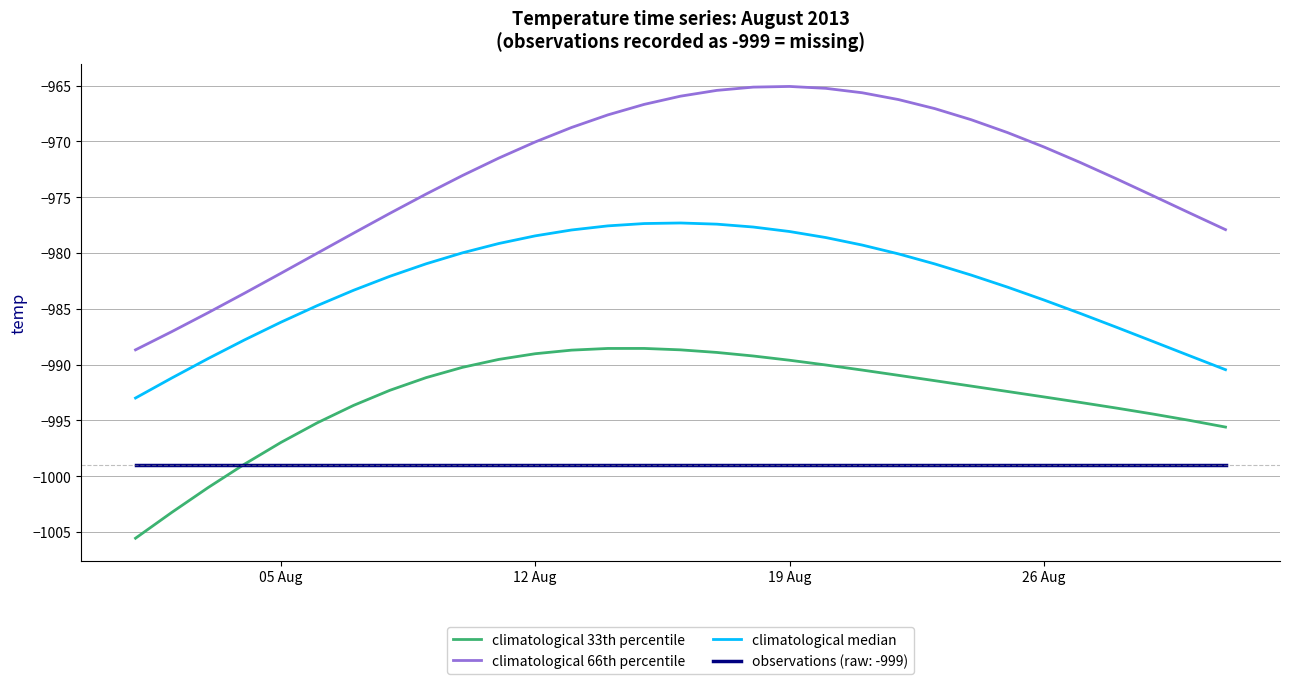

Which series has the widest spread of values?

climatological 66th percentile